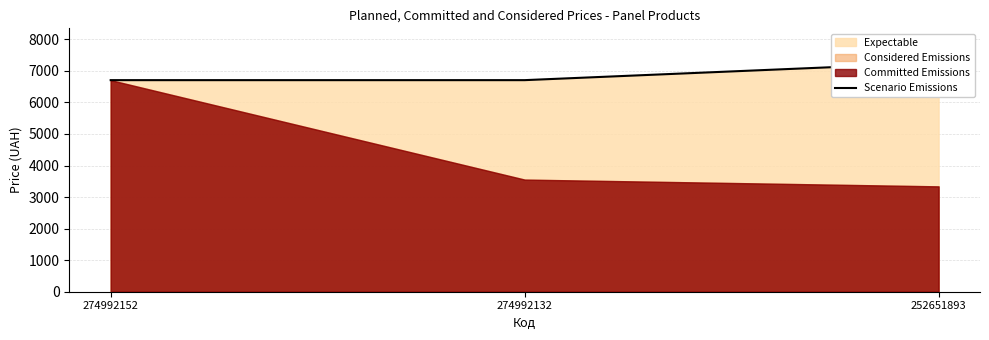

At which category does the chart reach its peak across all series?

252651893